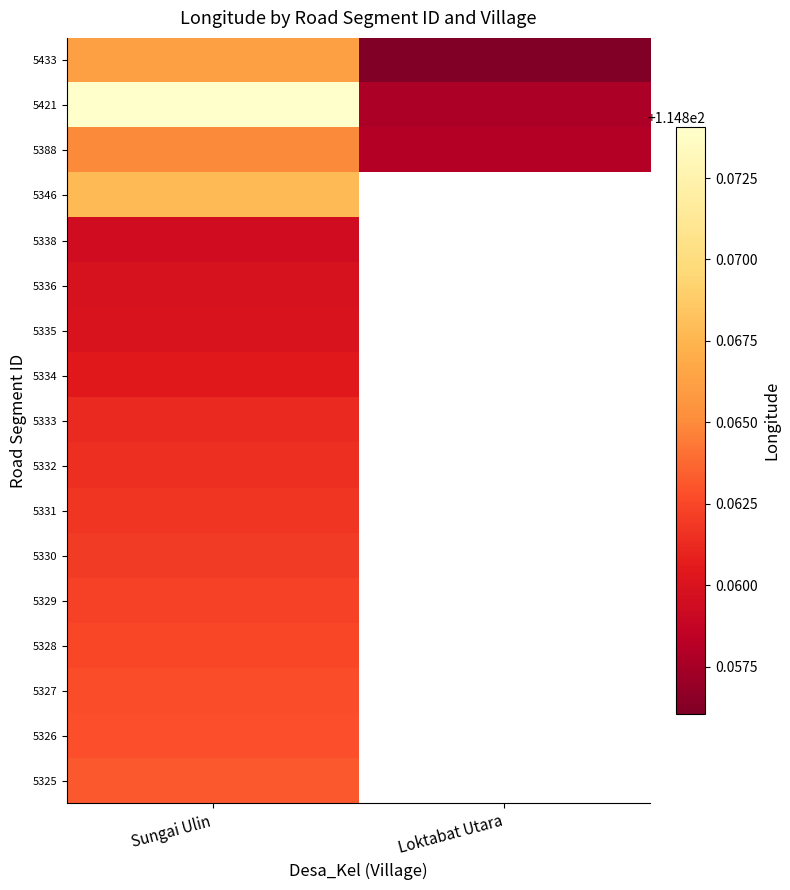

How many positive values does the 5332 series have?

1